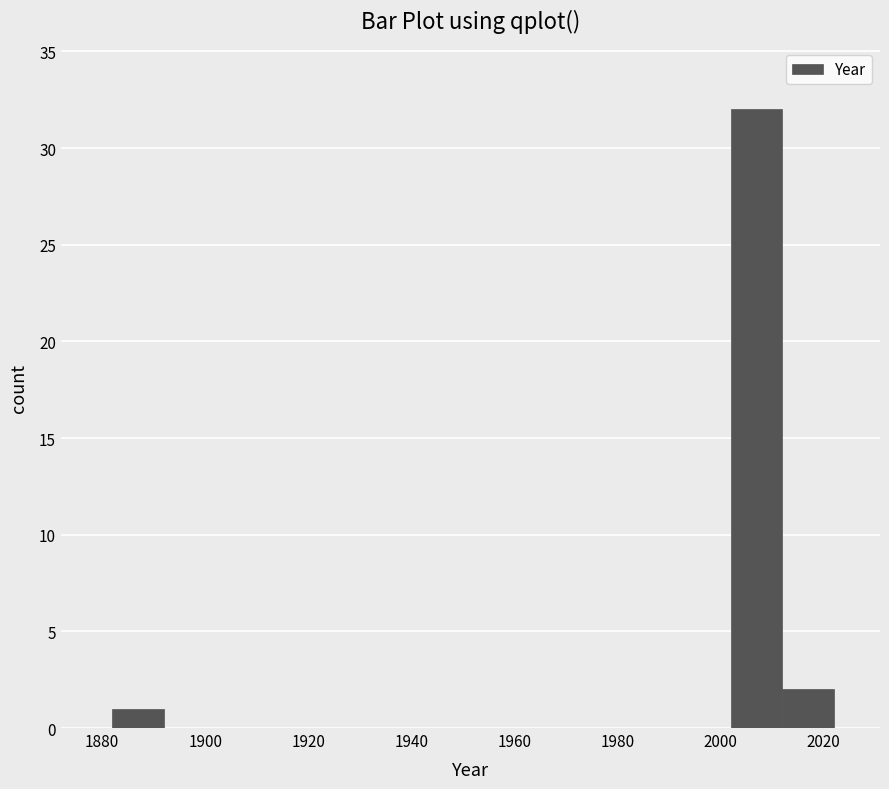

Which range on the x-axis has the tallest bar?

2002 to 2012